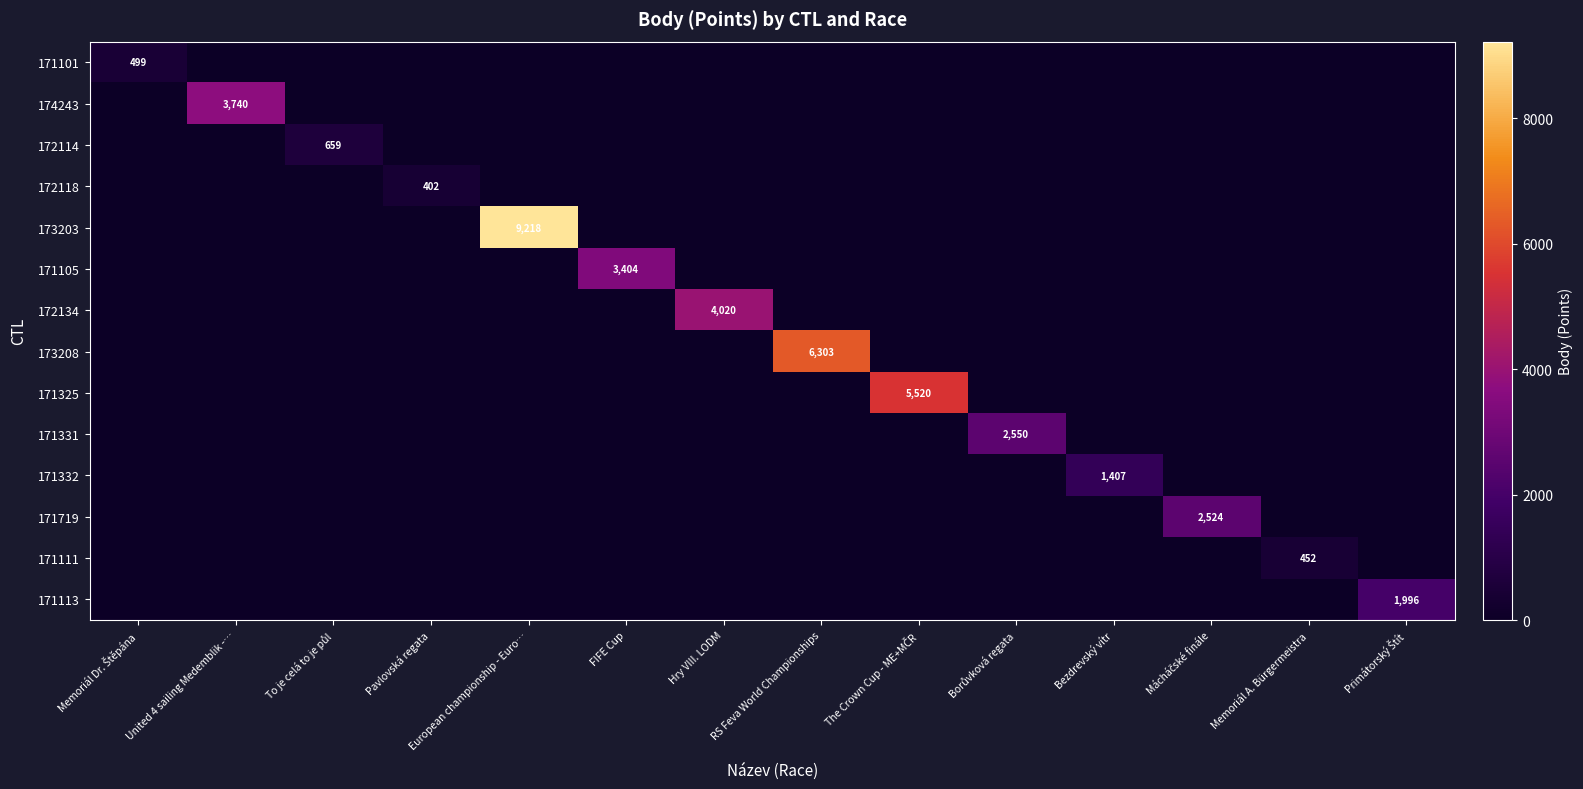

Is the value of 171325 at United 4 sailing Medemblik -… greater than the value of 173203 at Bezdrevský vítr?

No